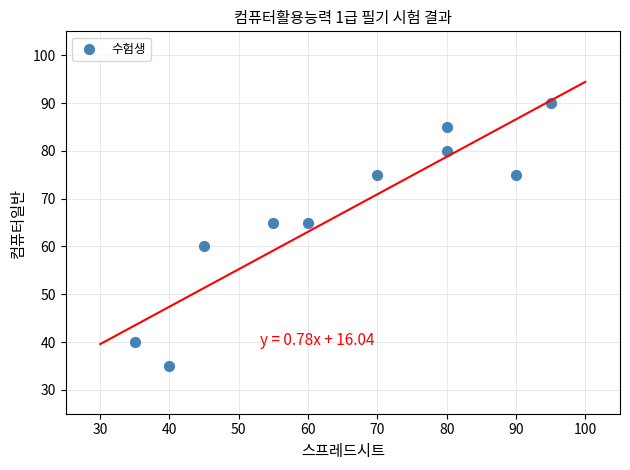

What is the range of Y values (max minus min)?

55